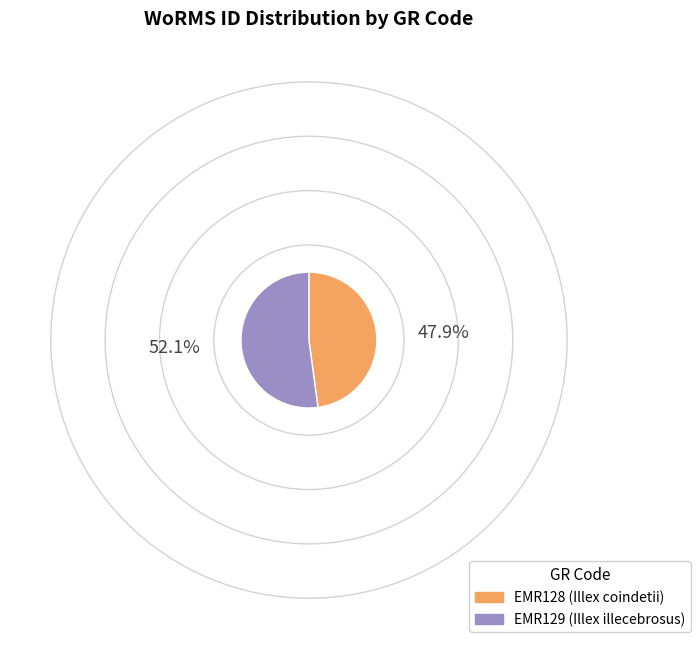

Count the number of slices in the pie.

2